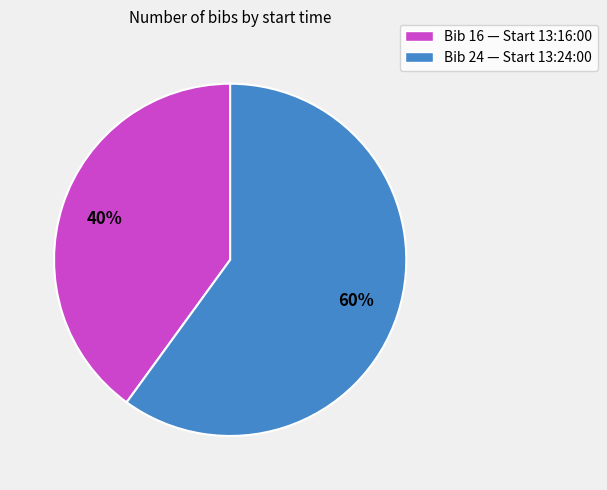

Combined, do Bib 24 — Start 13:24:00 and Bib 16 — Start 13:16:00 account for over 50%?

Yes